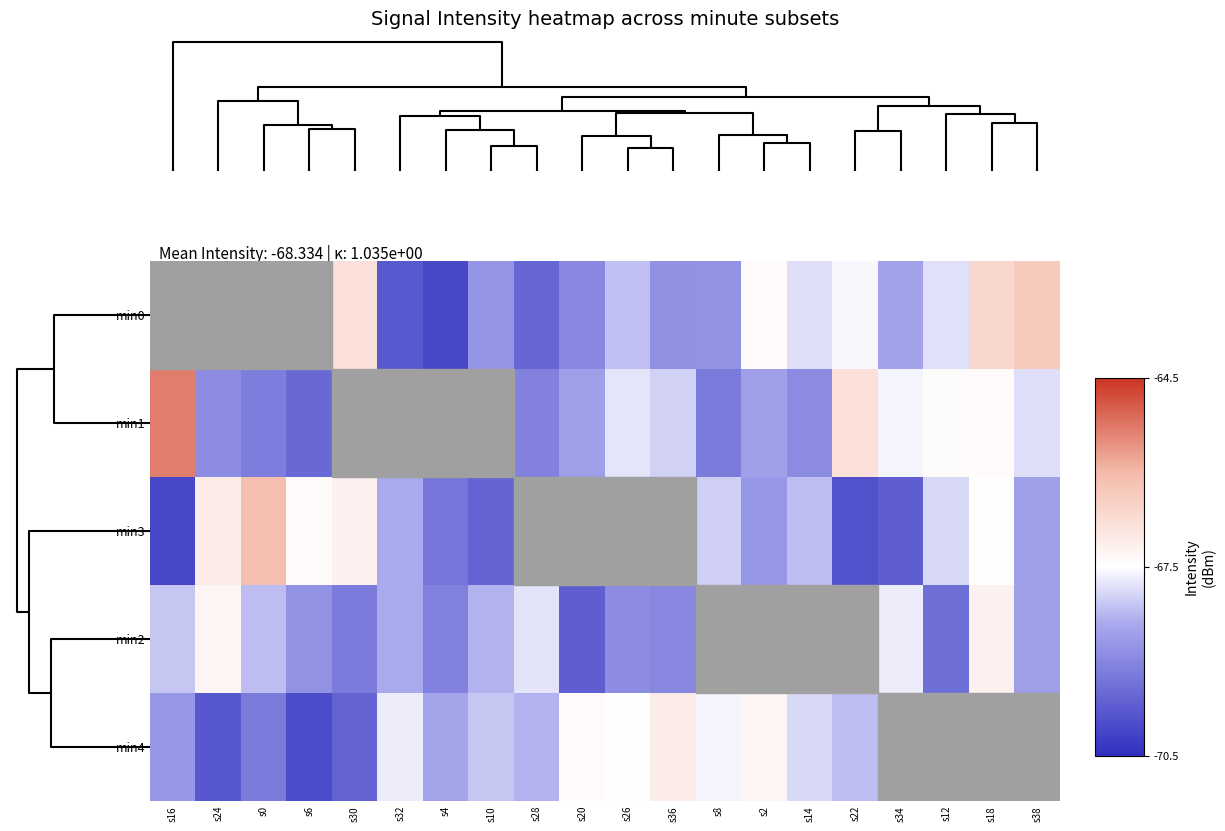

What is the smallest value displayed?

-70.4